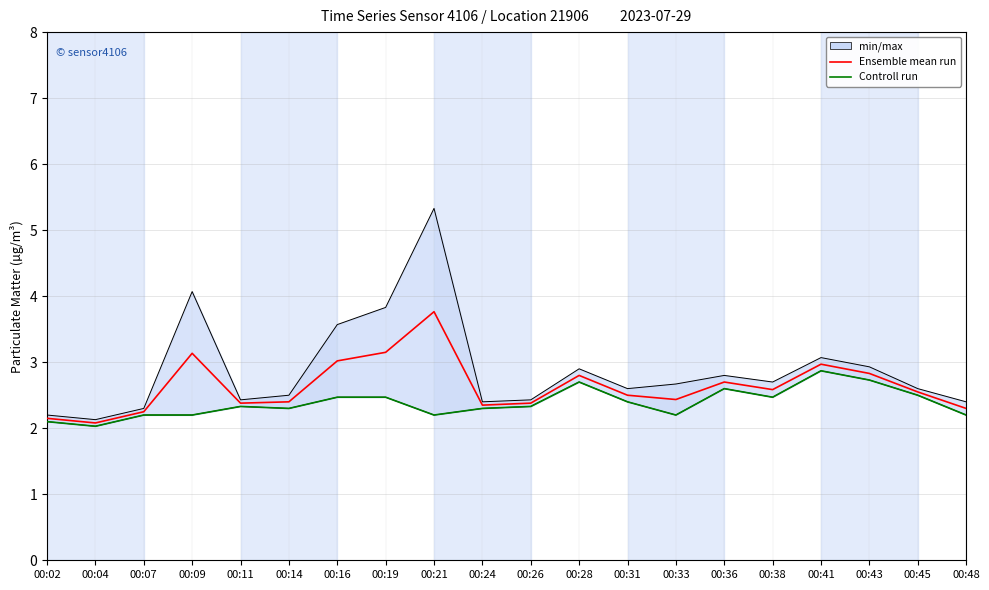

How many data points does each series have?

20